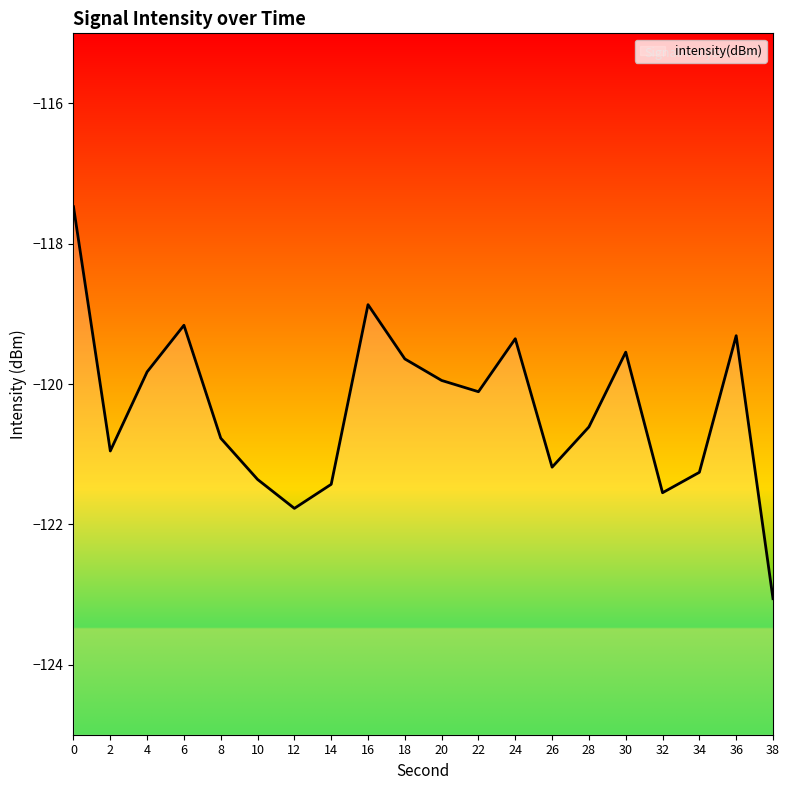

Does the chart display data point markers on the line(s)?

No